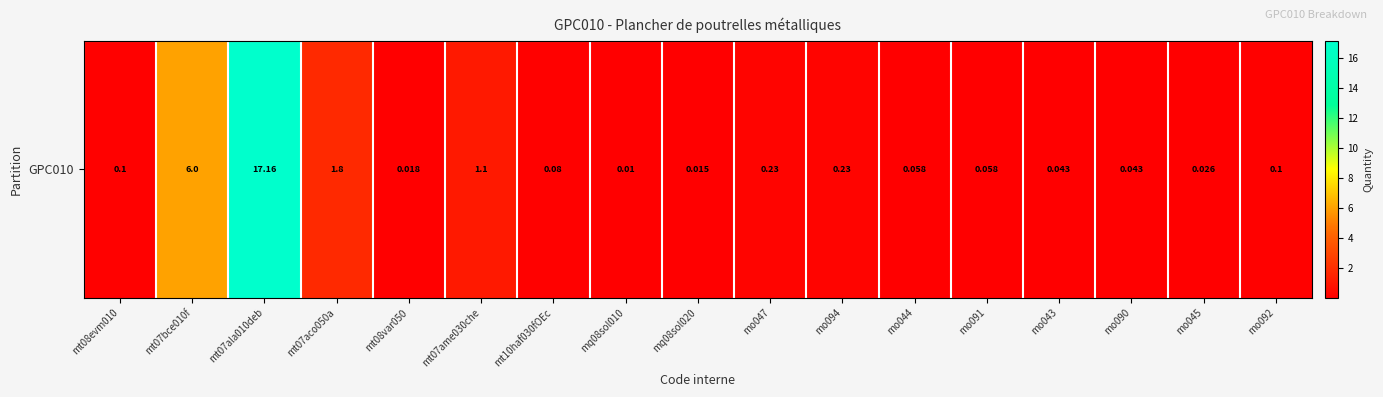

Is it true that the value at mo092 is 0.1?

True